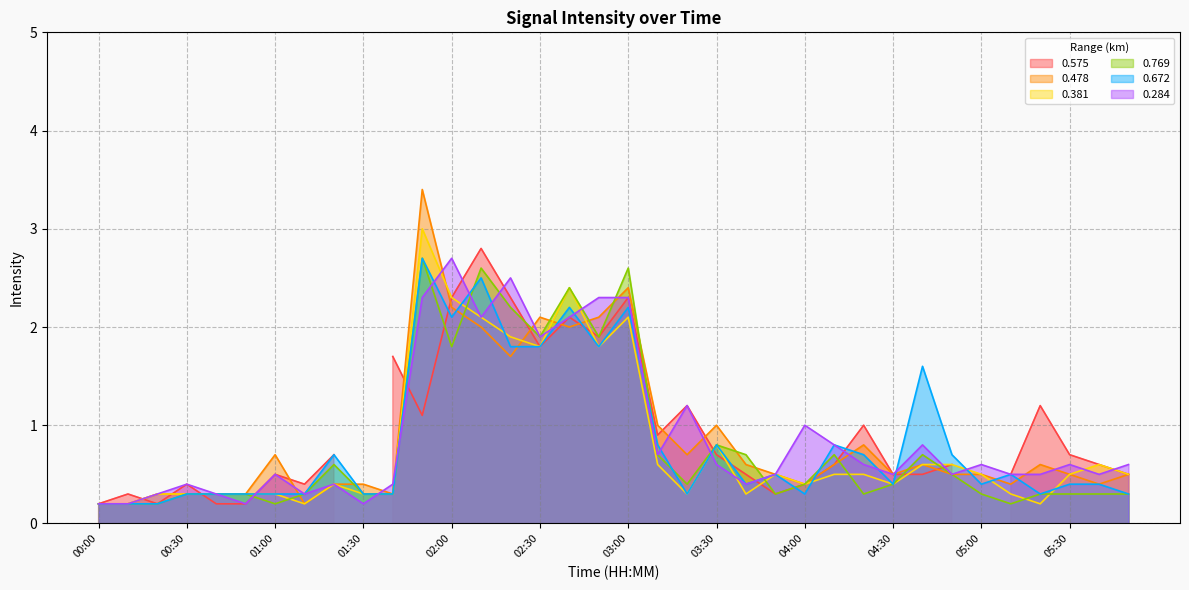

True or false: 0.769 and 0.478 cross at least once.

True